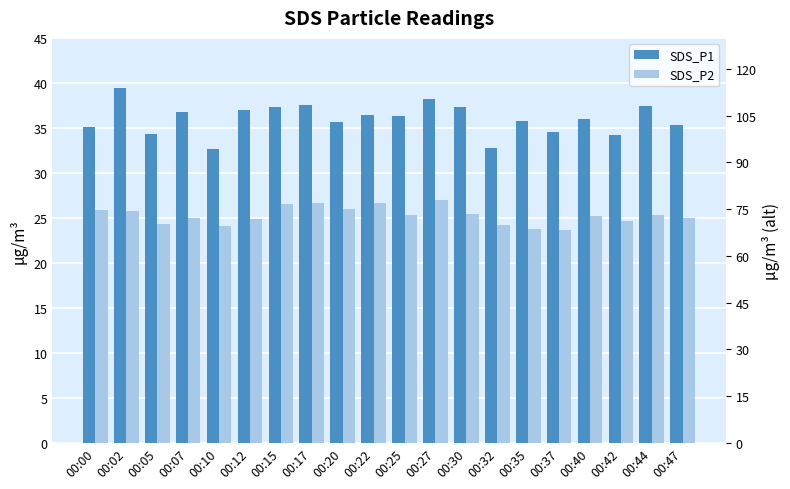

Reading left to right, what are all the values shown in this chart?

SDS_P1: 00:00=35.1	00:02=39.4	00:05=34.4	00:07=36.7	00:10=32.6	00:12=37.0	00:15=37.3	00:17=37.5	00:20=35.7	00:22=36.4	00:25=36.4	00:27=38.2	00:30=37.3	00:32=32.7	00:35=35.8	00:37=34.5	00:40=36.0	00:42=34.2	00:44=37.4	00:47=35.3
SDS_P2: 00:00=25.9	00:02=25.8	00:05=24.3	00:07=25.0	00:10=24.1	00:12=24.8	00:15=26.6	00:17=26.6	00:20=26.0	00:22=26.6	00:25=25.3	00:27=27.0	00:30=25.4	00:32=24.2	00:35=23.8	00:37=23.7	00:40=25.2	00:42=24.6	00:44=25.4	00:47=24.9